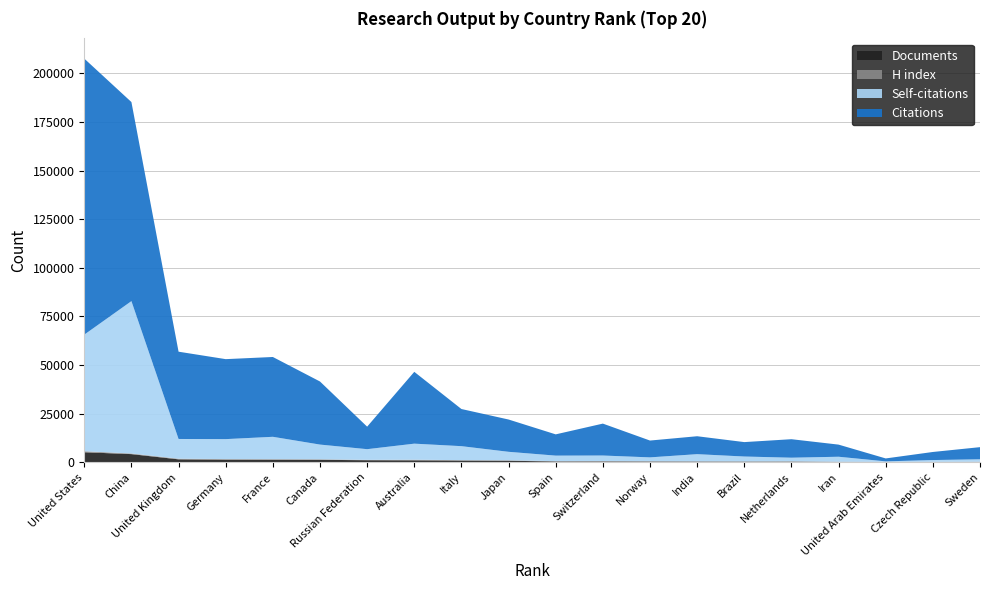

Reading left to right, transcribe all the data shown in this chart.

Citations: 1=141861	2=102302	3=44858	4=41106	5=41019	6=32415	7=11566	8=36907	9=19088	10=16599	11=10924	12=16401	13=8646	14=9211	15=7409	16=9506	17=6231	18=1507	19=4151	20=6236
Self-citations: 1=59923	2=78306	3=10138	4=10262	5=11494	6=7558	7=5500	8=8249	9=7193	10=4369	11=2846	12=2849	13=1976	14=3671	15=2490	16=1839	17=2548	18=247	19=891	20=1236
Documents: 1=5238	2=4270	3=1589	4=1401	5=1363	6=1331	7=1139	8=1076	9=953	10=872	11=478	12=468	13=451	14=425	15=407	16=383	17=273	18=250	19=230	20=230
H index: 1=515	2=325	3=324	4=312	5=313	6=285	7=174	8=323	9=214	10=216	11=174	12=233	13=171	14=154	15=141	16=207	17=103	18=48	19=98	20=148